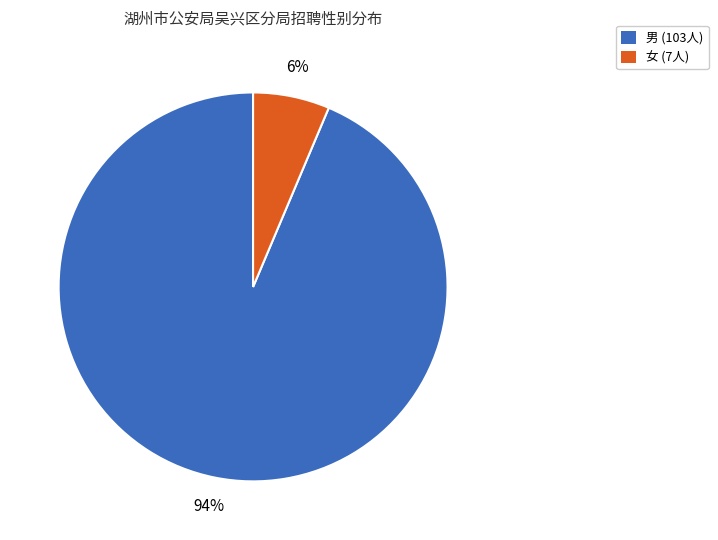

Rank the categories by value from highest to lowest.

男 (103人), 女 (7人)